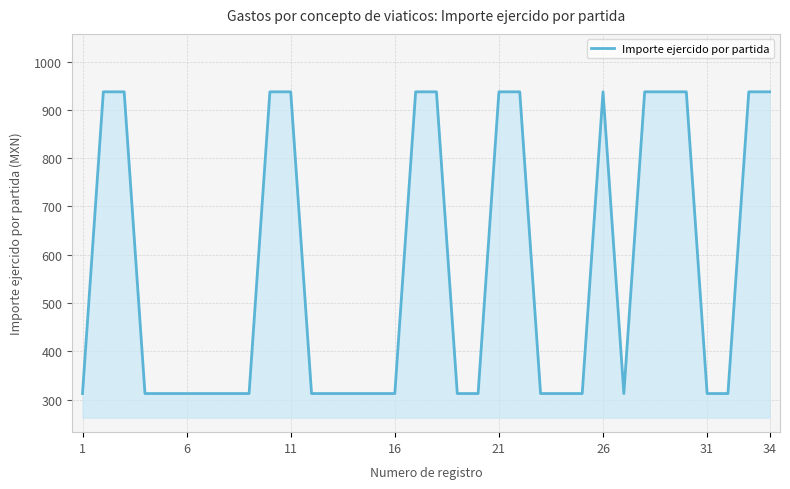

What is the difference between the maximum and second lowest values?

625.0